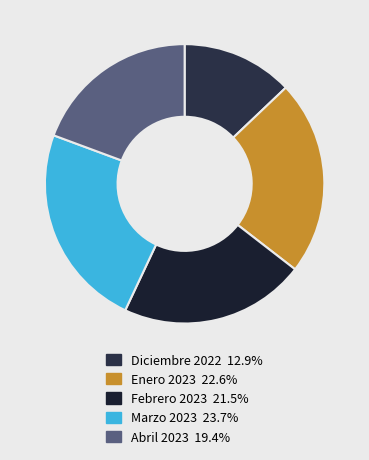

To the nearest percent, what portion does Enero 2023 represent?

23%